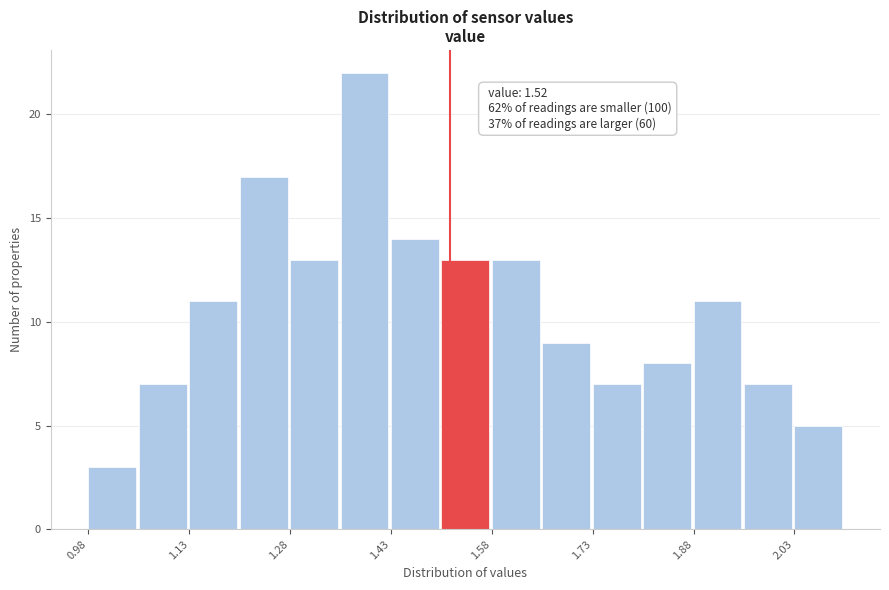

Around what value on the x-axis is the tallest bar? Give the approximate position of its centre, as read against the axis.

1.40